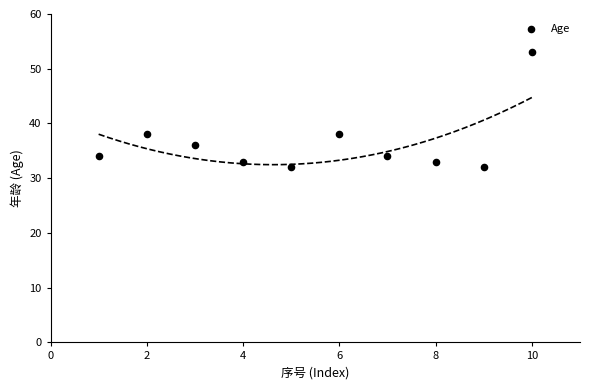

What is the range of X values (max minus min)?

9